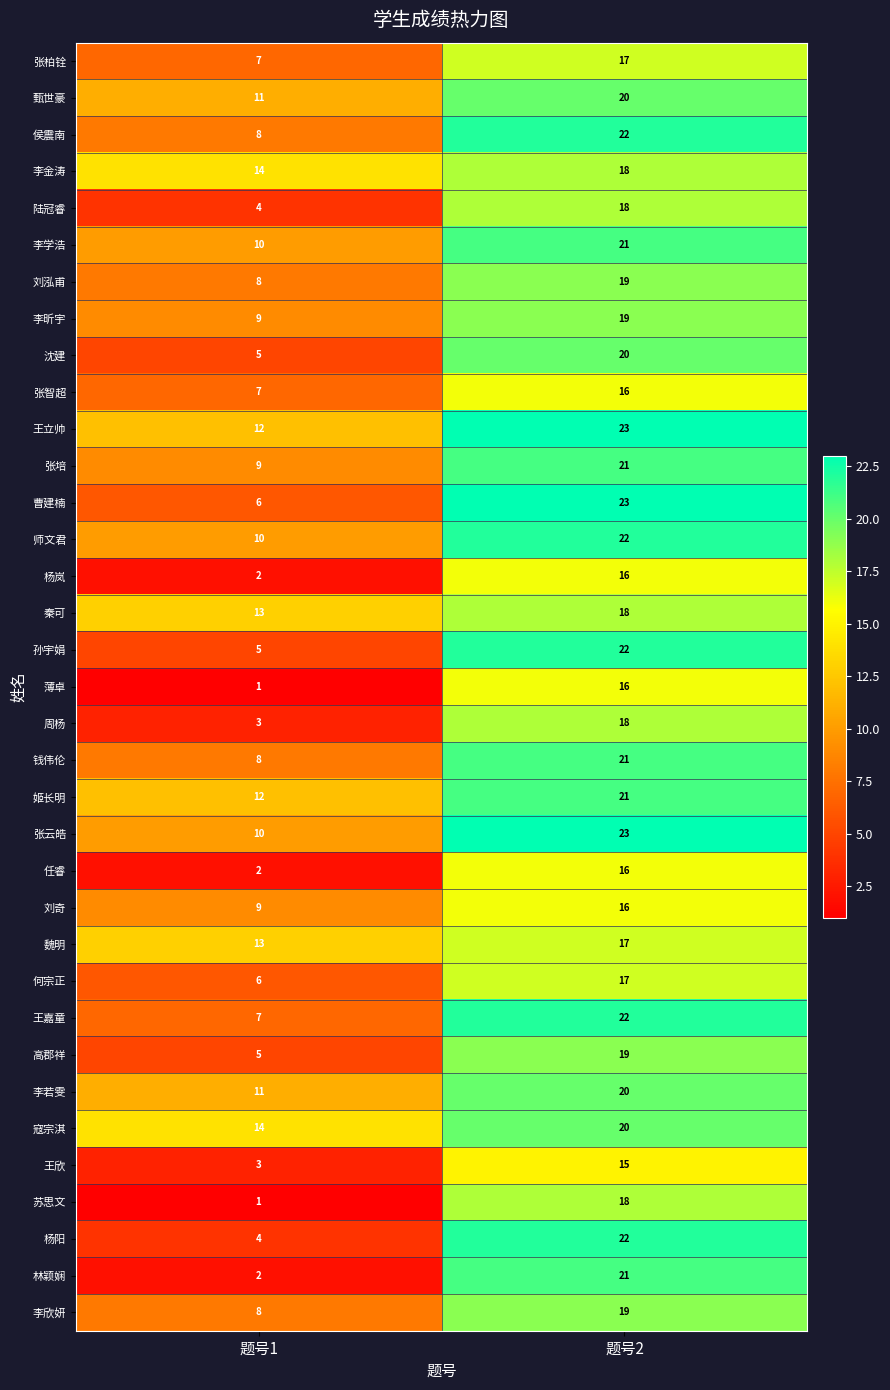

Which category has the highest value in the 张柏铨 series?

题号2